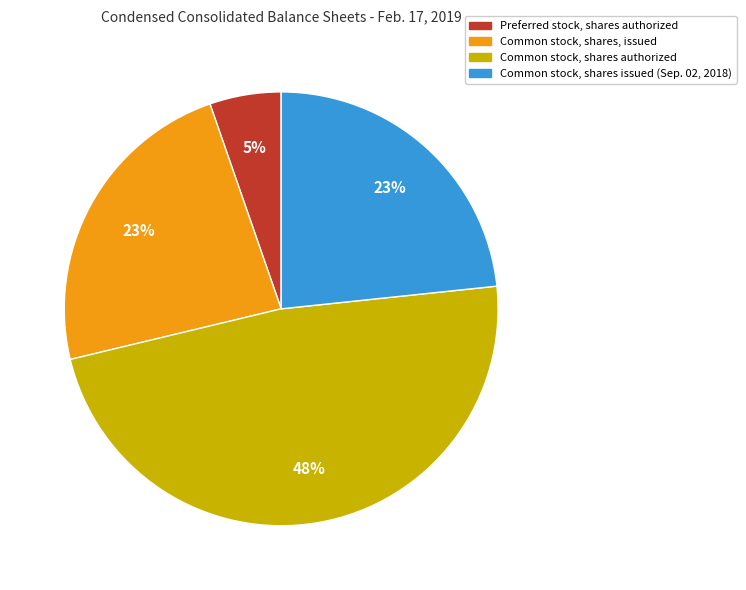

Is it true that Common stock, shares issued (Sep. 02, 2018) is 36% of the pie?

False